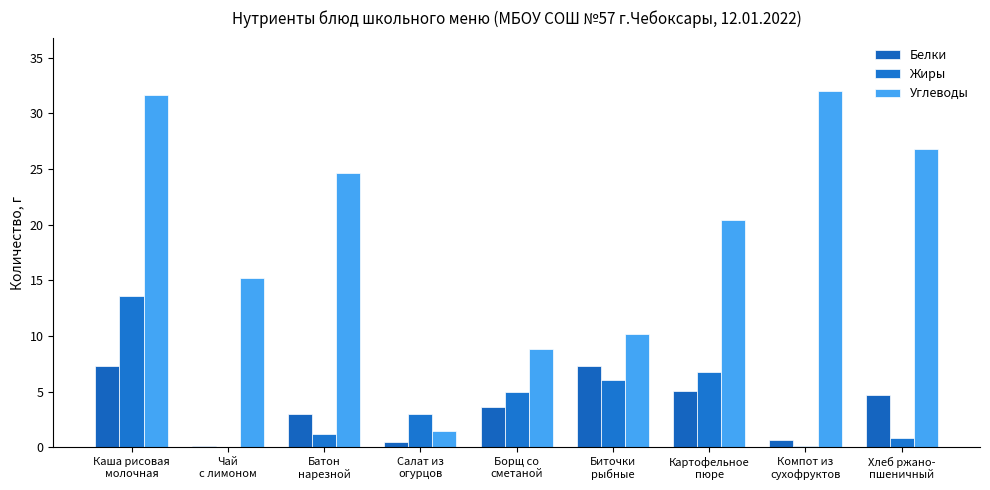

Is the value of Жиры at Компот из
сухофруктов greater than the value of Белки at Чай
с лимоном?

No